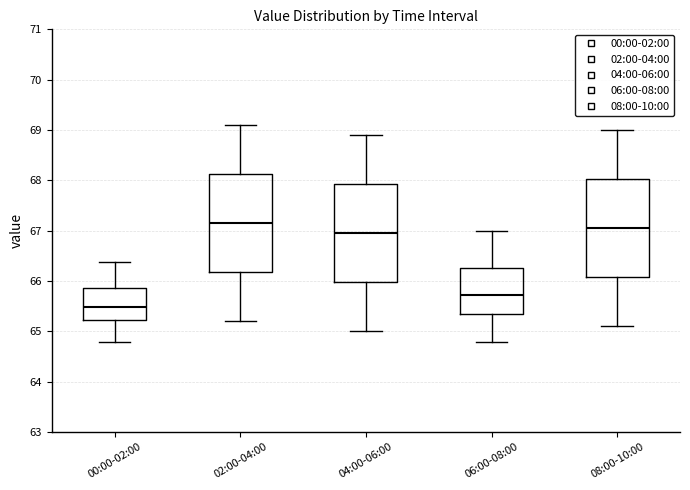

Reading left to right, transcribe this box plot: for each box, give where its median line is, the range the box spans, and where its two whiskers end, as read against the y-axis. The values are not printed on the chart, so give them approximately, as read against the axis.

00:00-02:00: median 65.5, box 65.2 to 65.9, whiskers 64.8 to 66.4
02:00-04:00: median 67.2, box 66.2 to 68.1, whiskers 65.2 to 69.1
04:00-06:00: median 67.0, box 66.0 to 67.9, whiskers 65.0 to 68.9
06:00-08:00: median 65.7, box 65.3 to 66.3, whiskers 64.8 to 67.0
08:00-10:00: median 67.1, box 66.1 to 68.0, whiskers 65.1 to 69.0